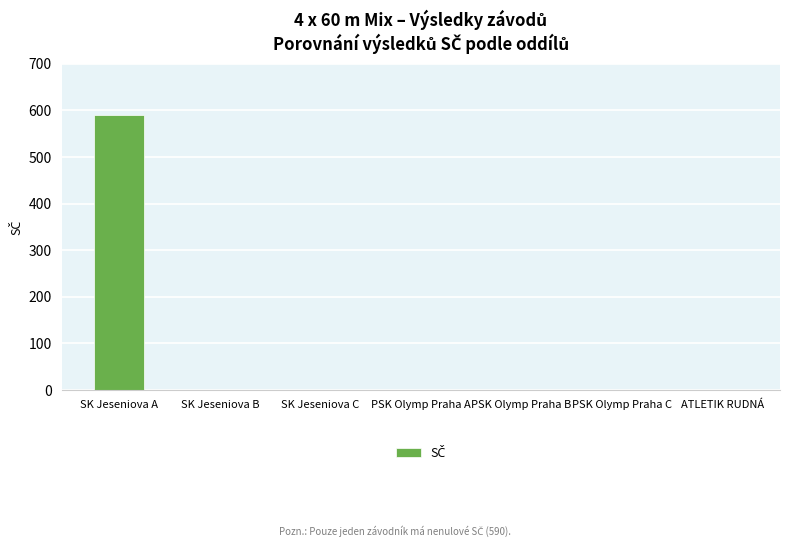

Which label corresponds to the largest value in the chart?

SK Jeseniova A